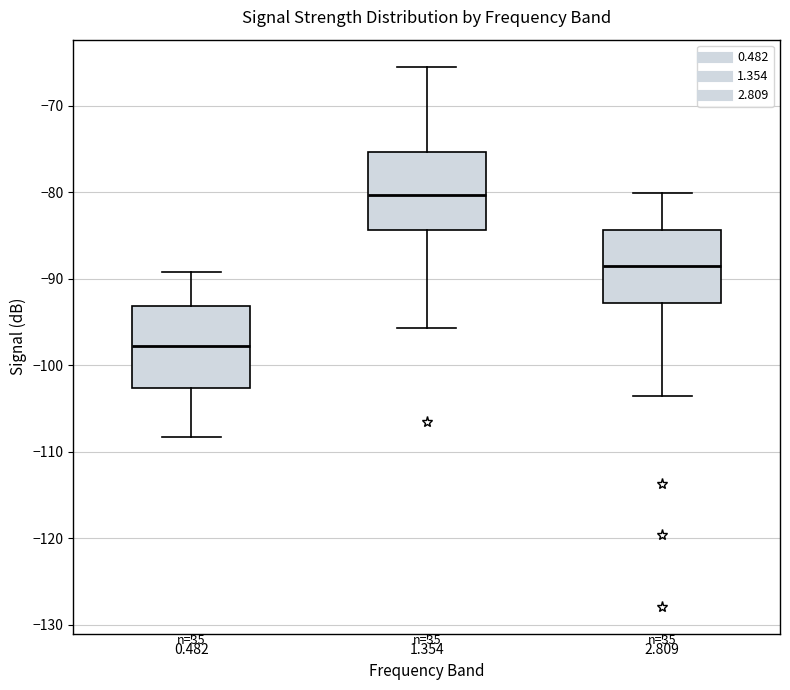

Reading left to right, read every box against the y-axis: the position of its median line, the range the box covers, and the ends of its whiskers. The values are not printed on the chart, so give them approximately, as read against the axis.

0.482: median -98, box -103 to -93, whiskers -108 to -89
1.354: median -80, box -84 to -75, whiskers -96 to -65
2.809: median -88, box -93 to -84, whiskers -104 to -80